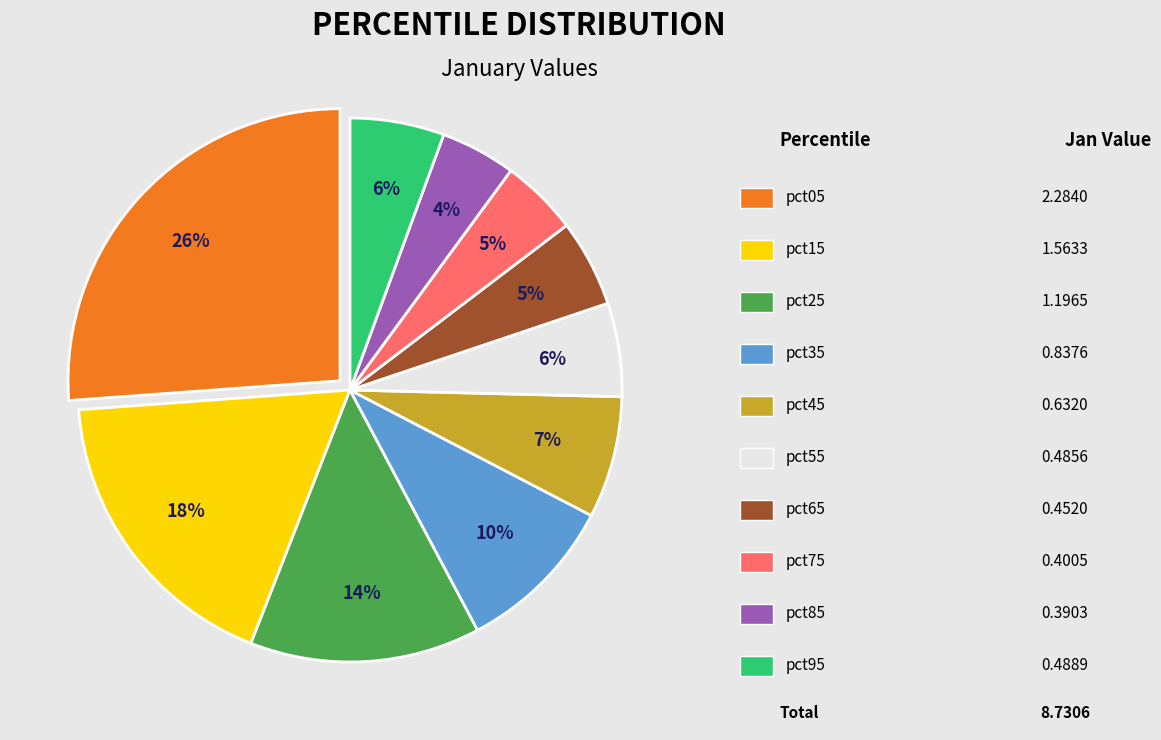

Does any single category account for the majority?

No